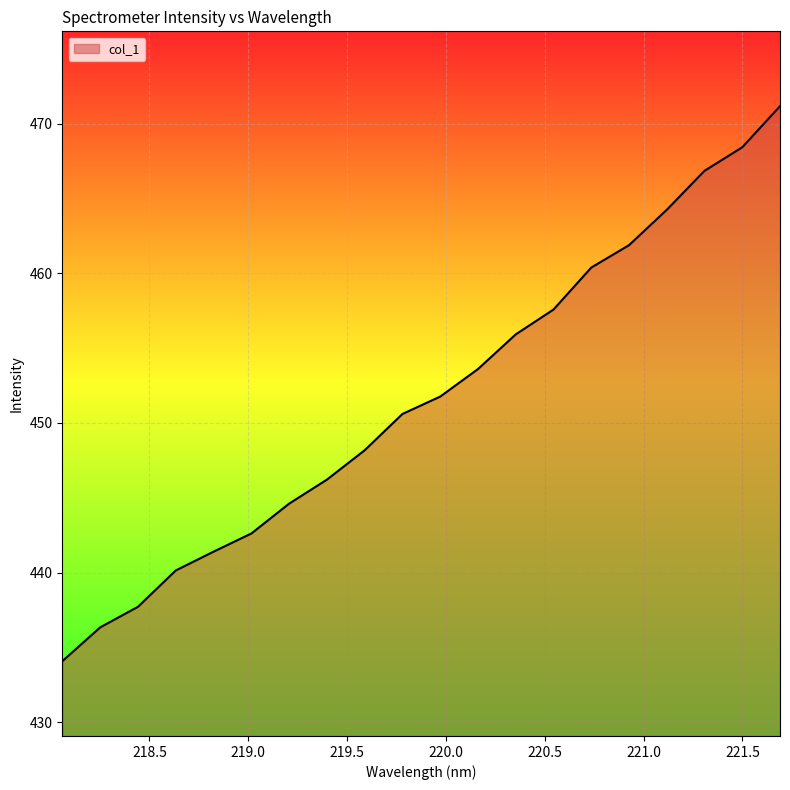

What is the greatest value displayed?

471.2